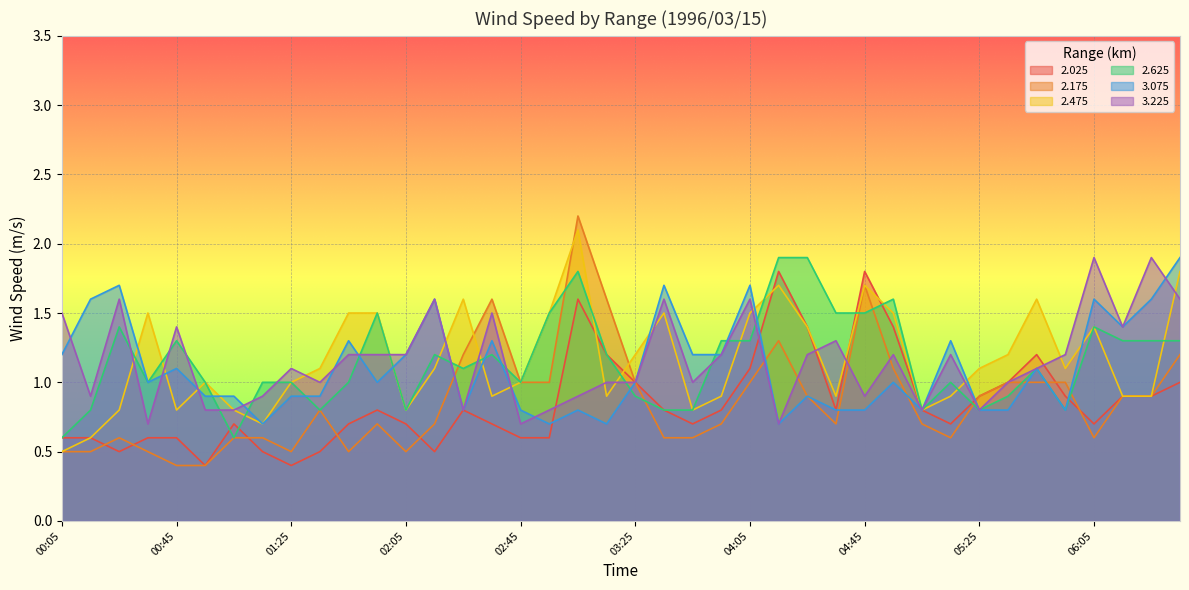

How many series are shown in this chart?

6